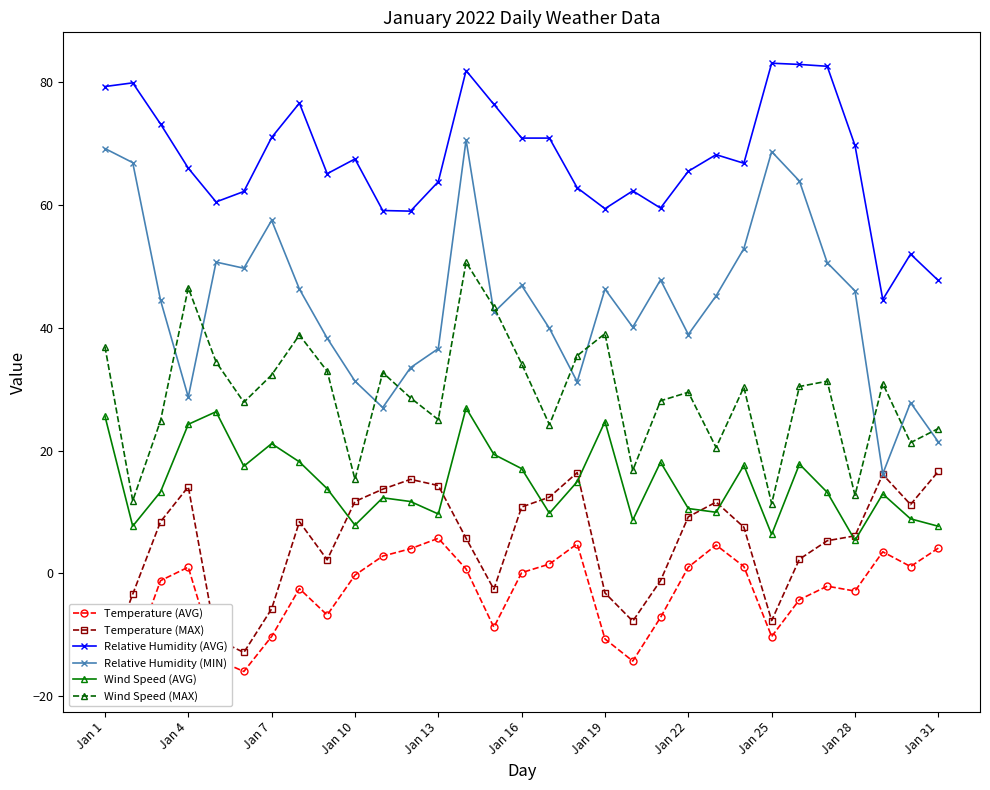

True or false: Wind Speed (AVG) and Relative Humidity (AVG) cross at least once.

False